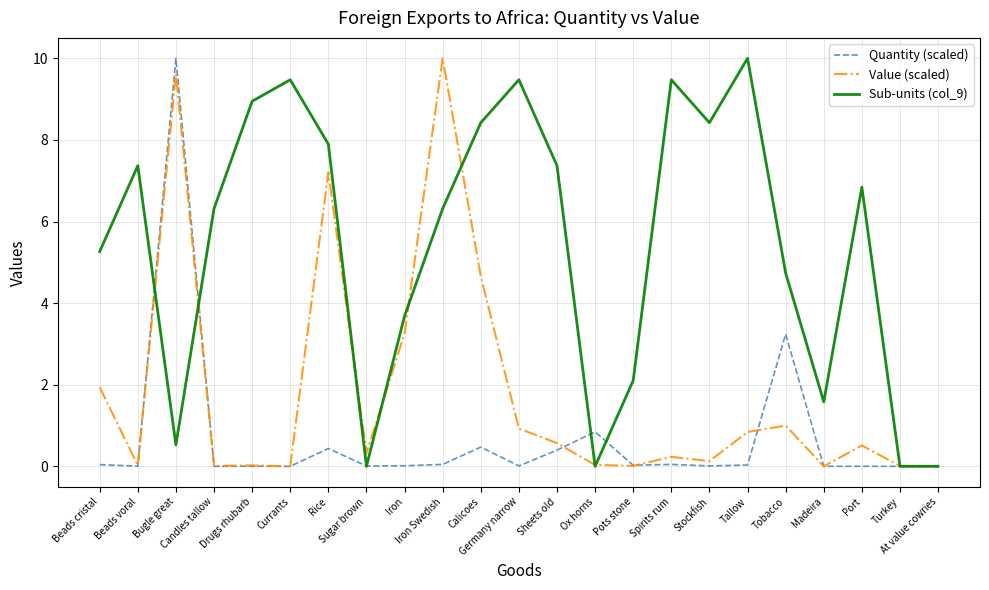

What is the highest value of the Sub-units (col_9) series?

10.0